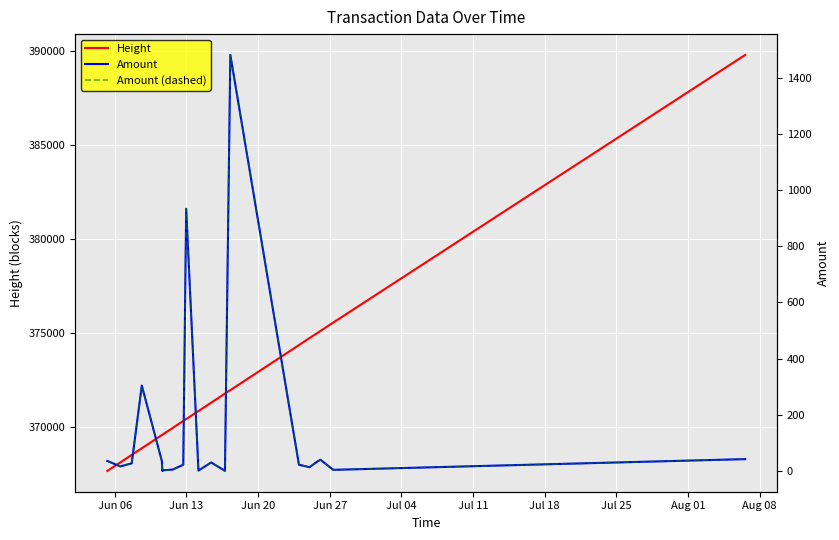

At how many categories does at least one series exceed 332180?

20